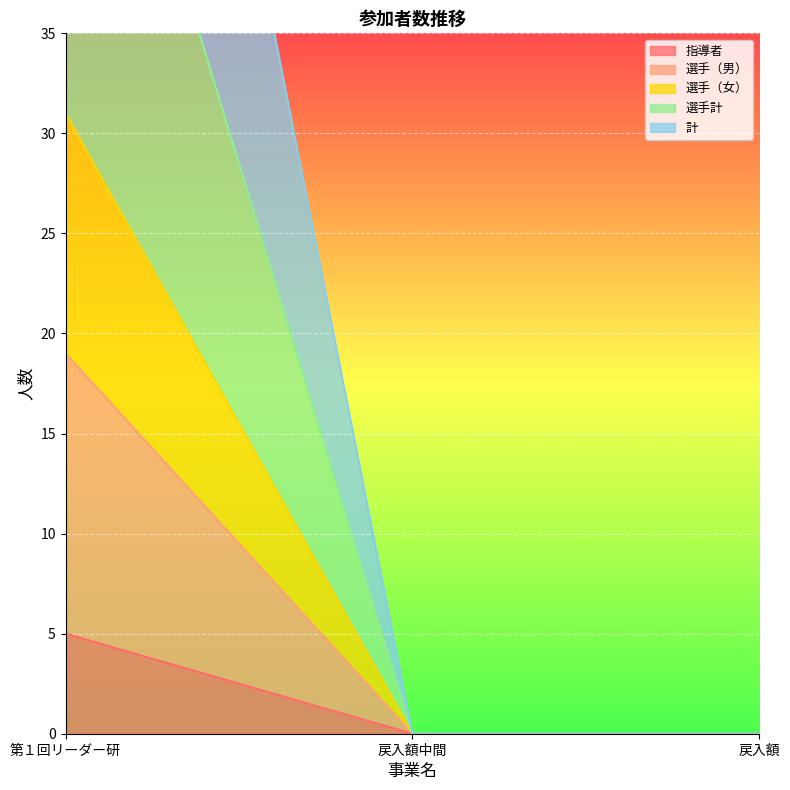

Between 戻入額 and 戻入額中間, which is larger?

戻入額